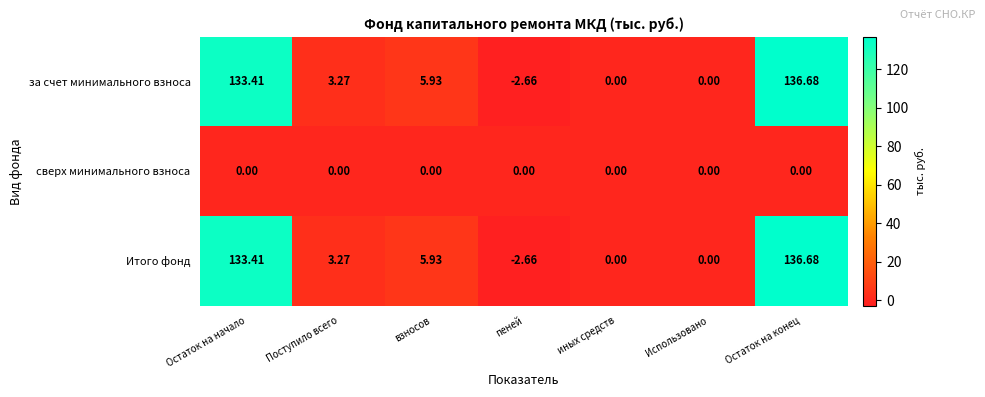

At which label does за счет минимального взноса first exceed 3?

Остаток на начало